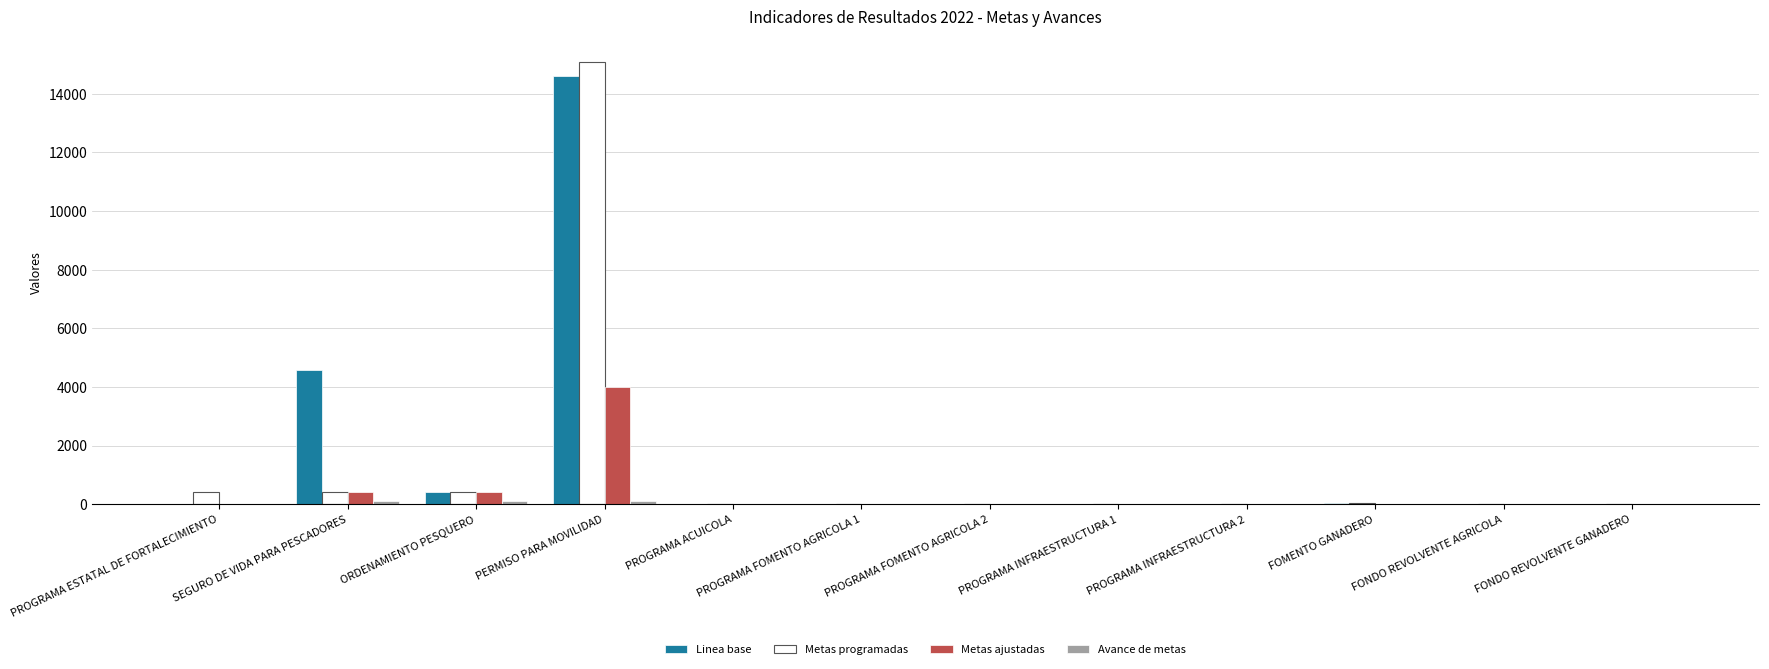

The Metas programadas series shows 406 at PROGRAMA ESTATAL DE FORTALECIMIENTO. True or false?

True